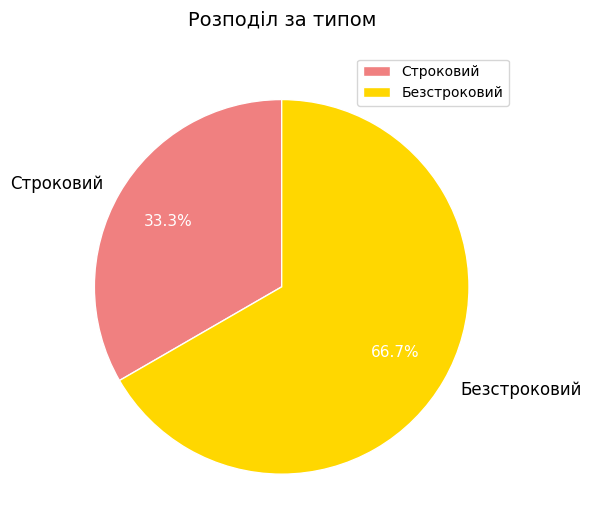

To the nearest percent, what is the difference between the Строковий and Безстроковий slice percentages?

33%